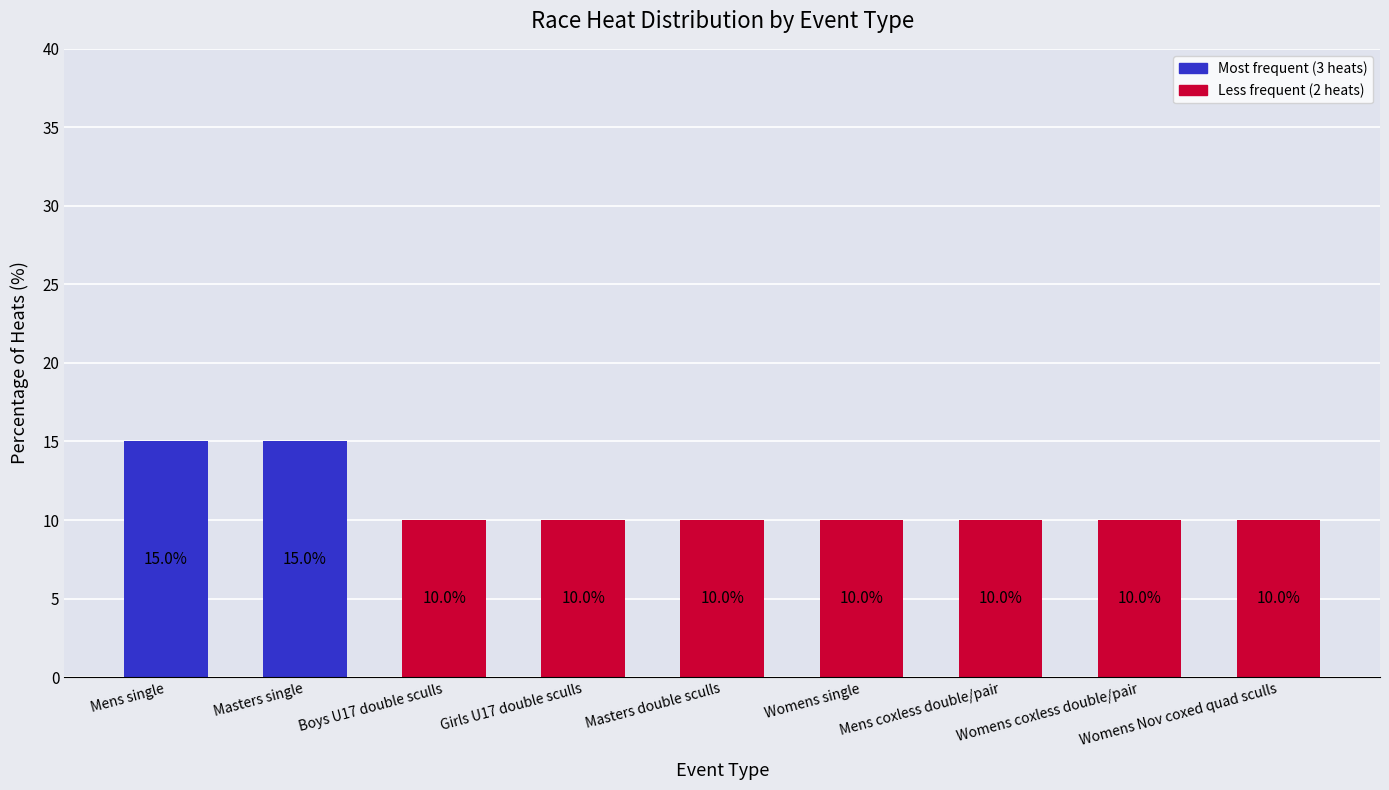

True or false: the data shows 8 at Mens single.

False